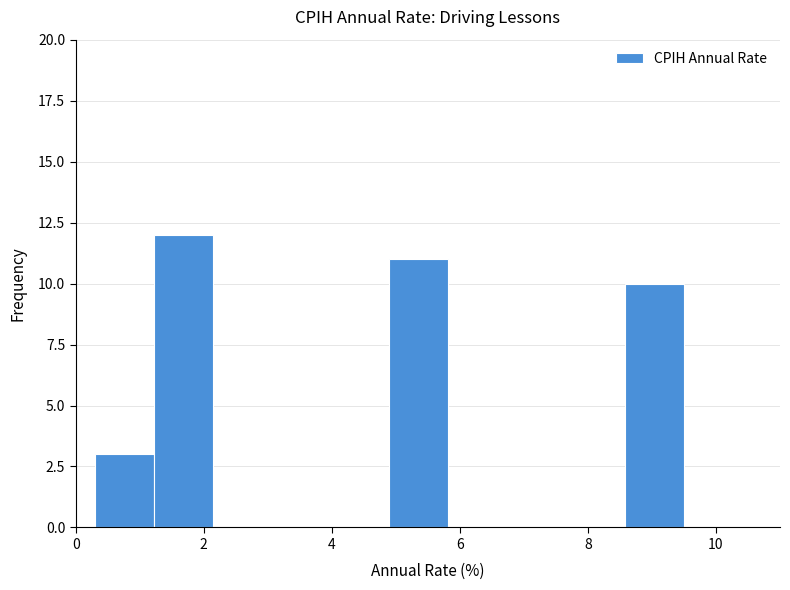

Which range on the x-axis has the tallest bar?

1.22 to 2.14